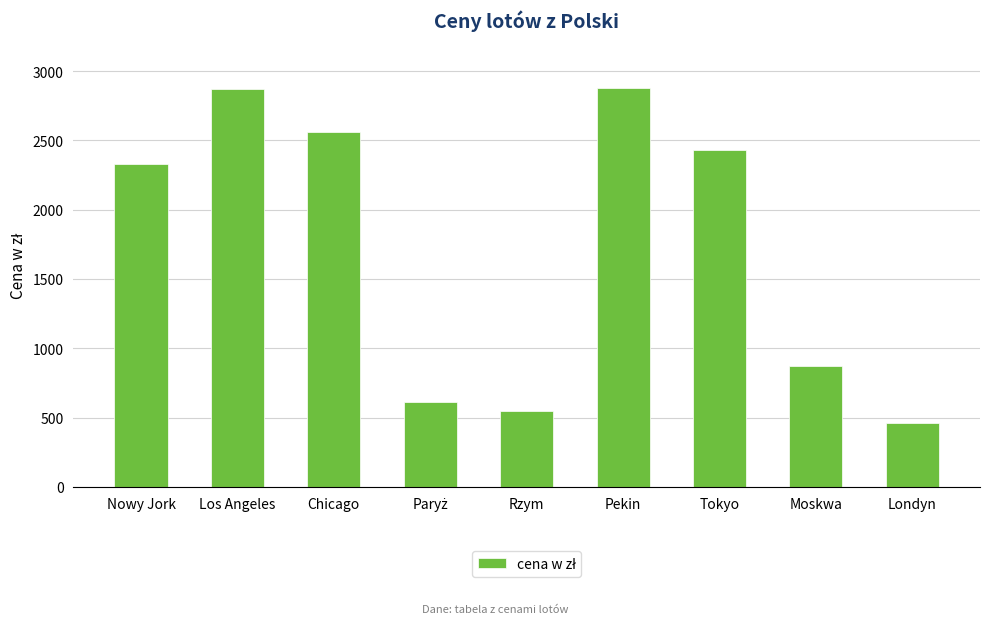

The chart shows a value of 1495 at Chicago. True or false?

False